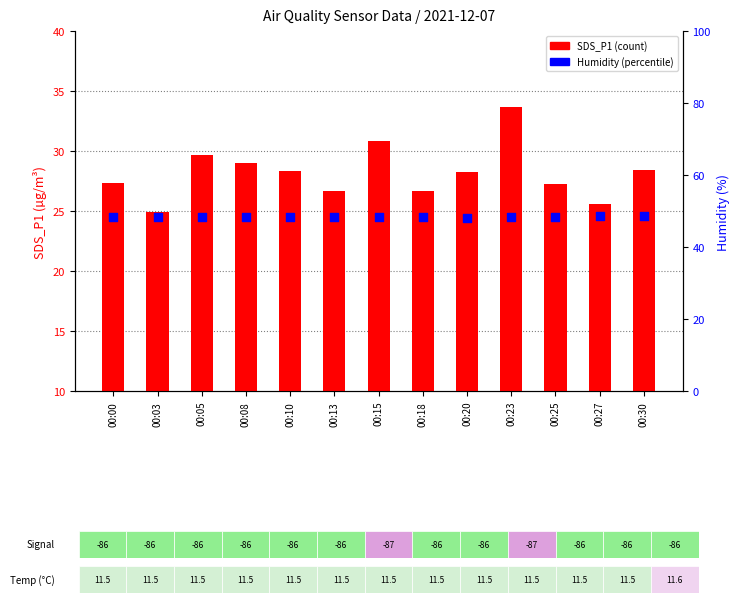

Which series contains the lowest Y value?

SDS_P1